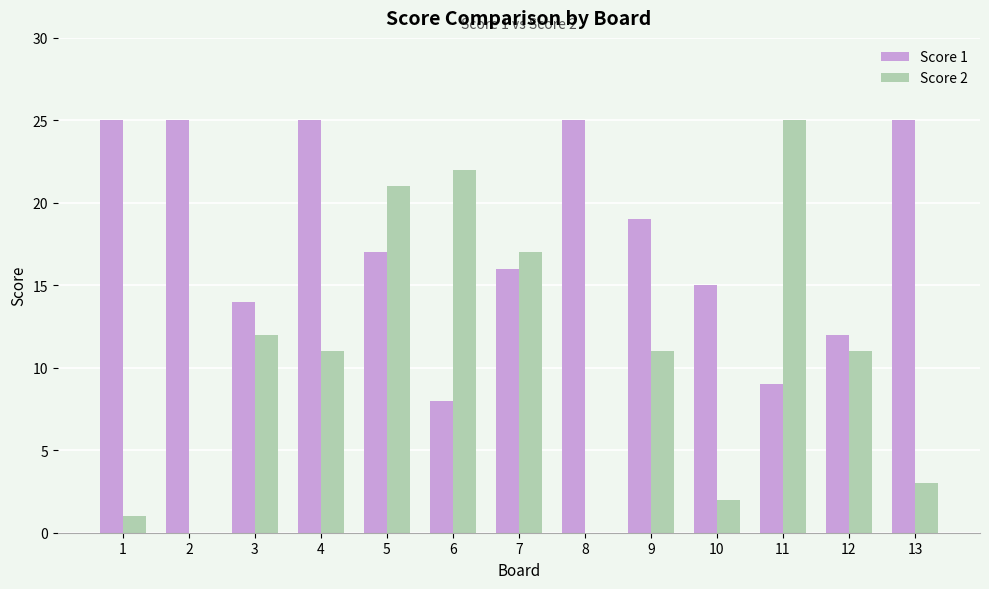

The Score 2 series shows 14 at 11. True or false?

False